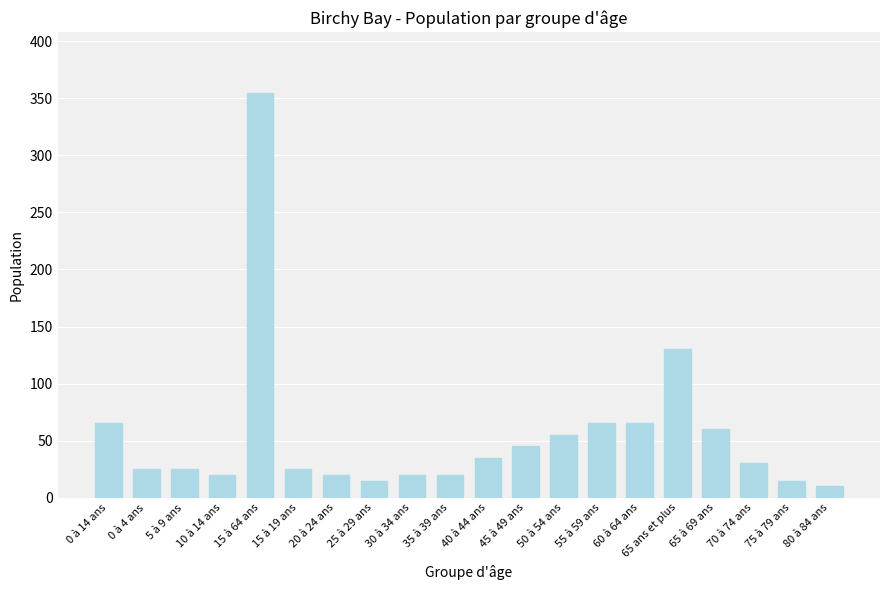

How many distinct data groups are displayed?

1